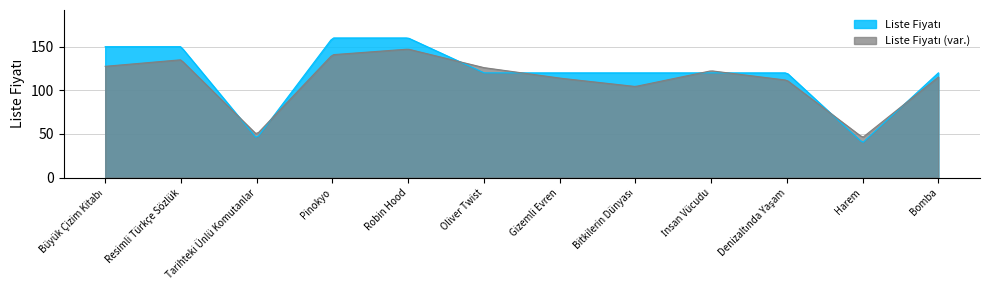

Approximately how many times larger is the value at Denizaltında Yaşam compared to Bomba?

1.0